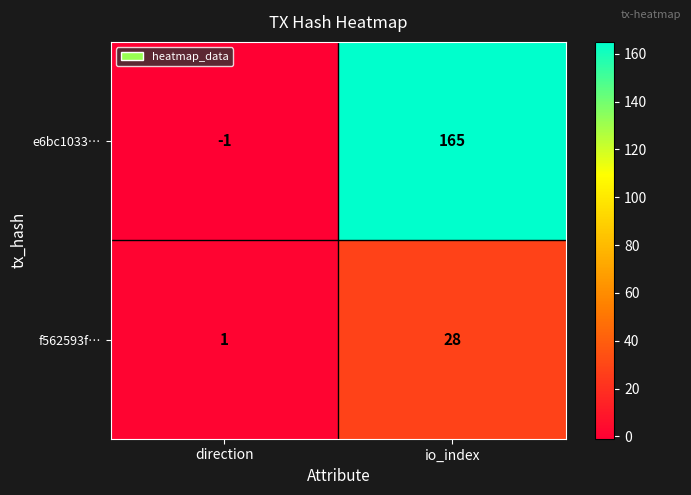

What is the smallest value displayed?

-1